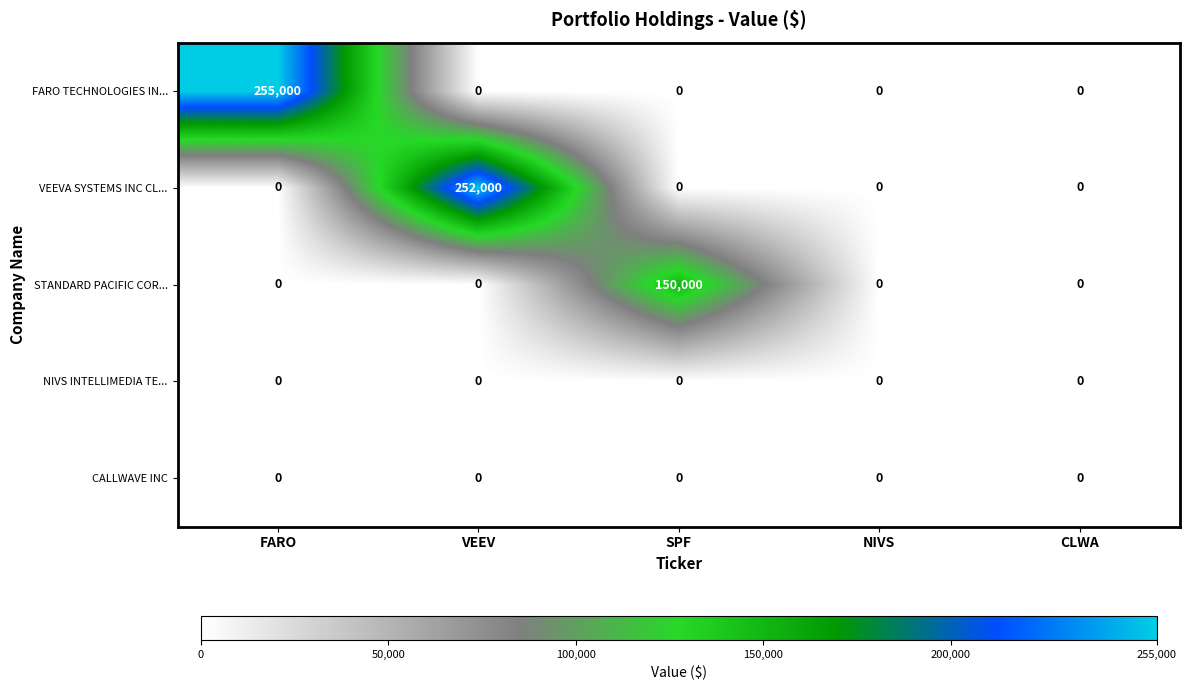

Is it true that FARO TECHNOLOGIES IN... equals 134594 at CLWA?

False